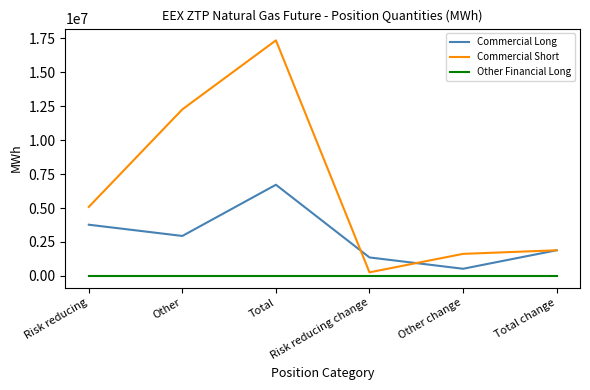

At which category is the sum across all series the highest?

Total